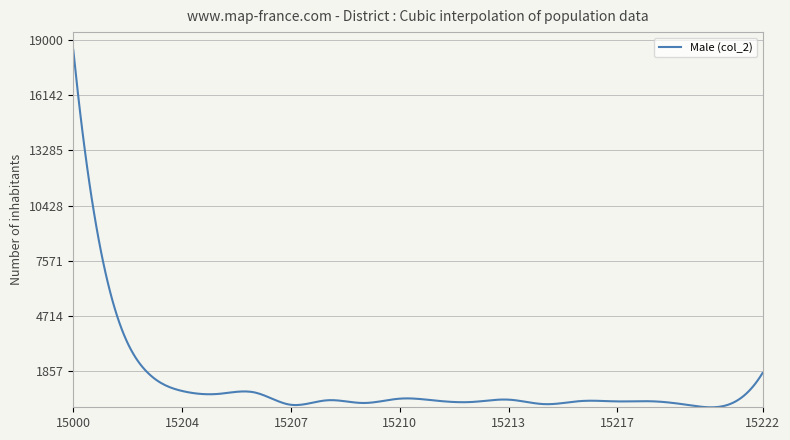

What is the difference between the maximum and minimum values?

18549.4